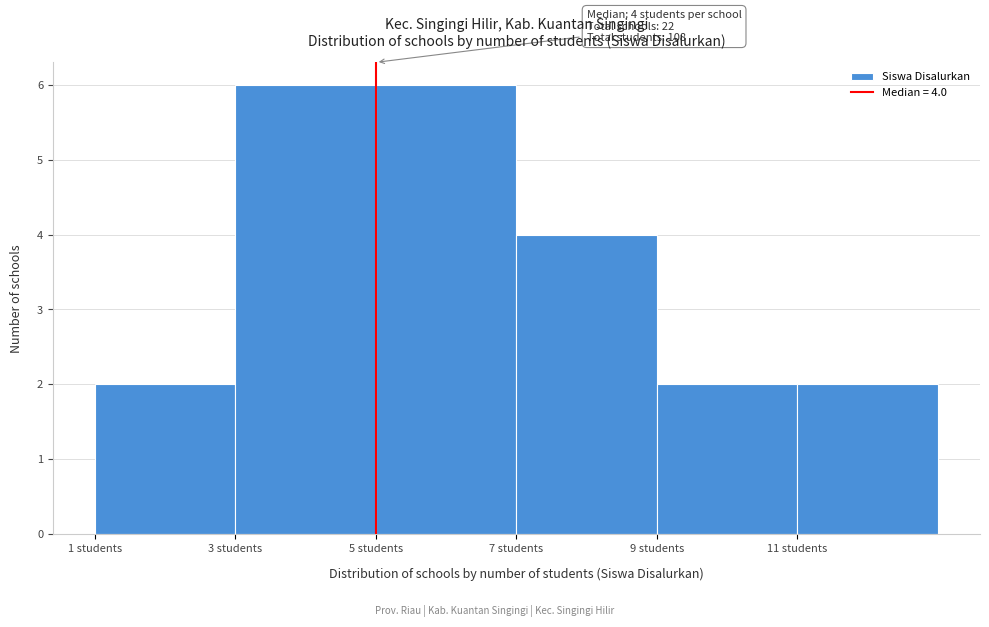

Reading left to right, extract all data points from this chart.

2	6	6	4	2	2